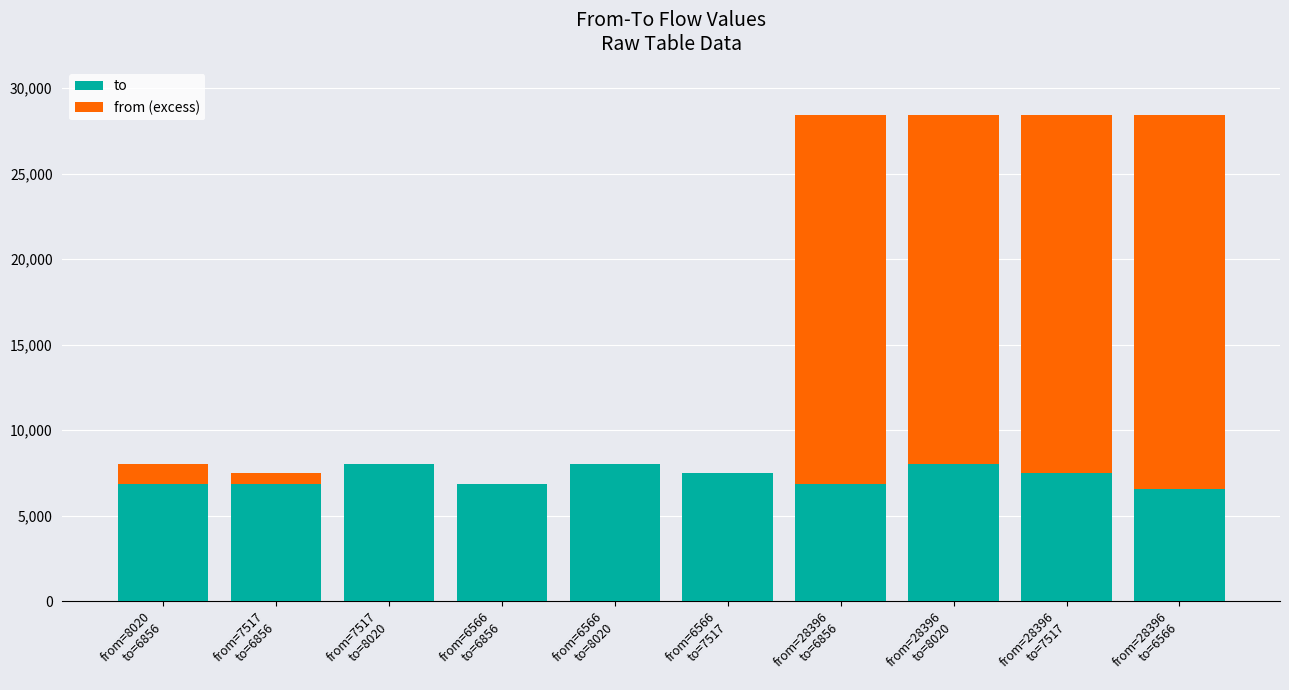

Which series has the largest total across all categories?

from (excess)